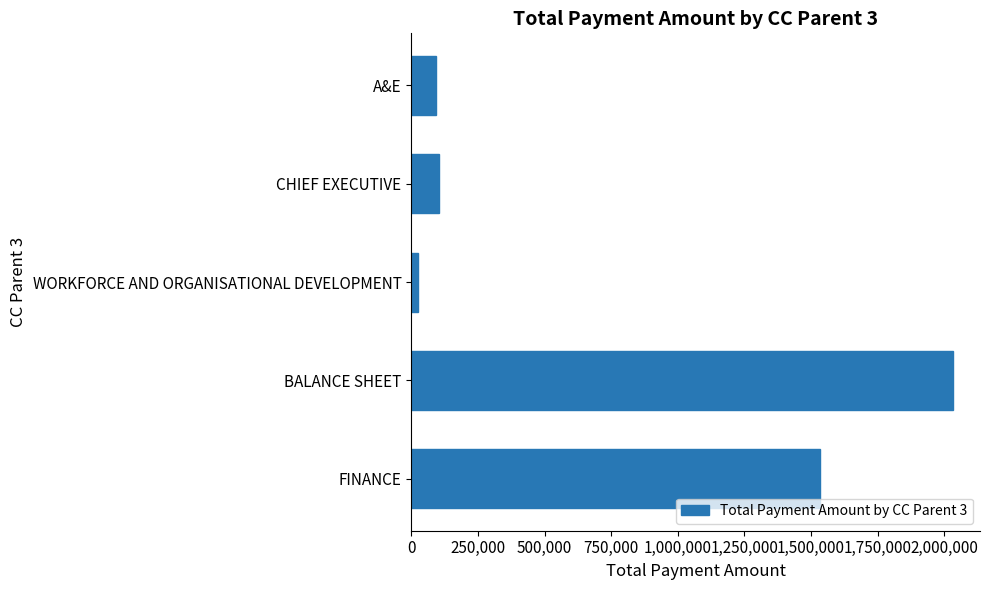

At which label is the value closest to 1028901?

FINANCE